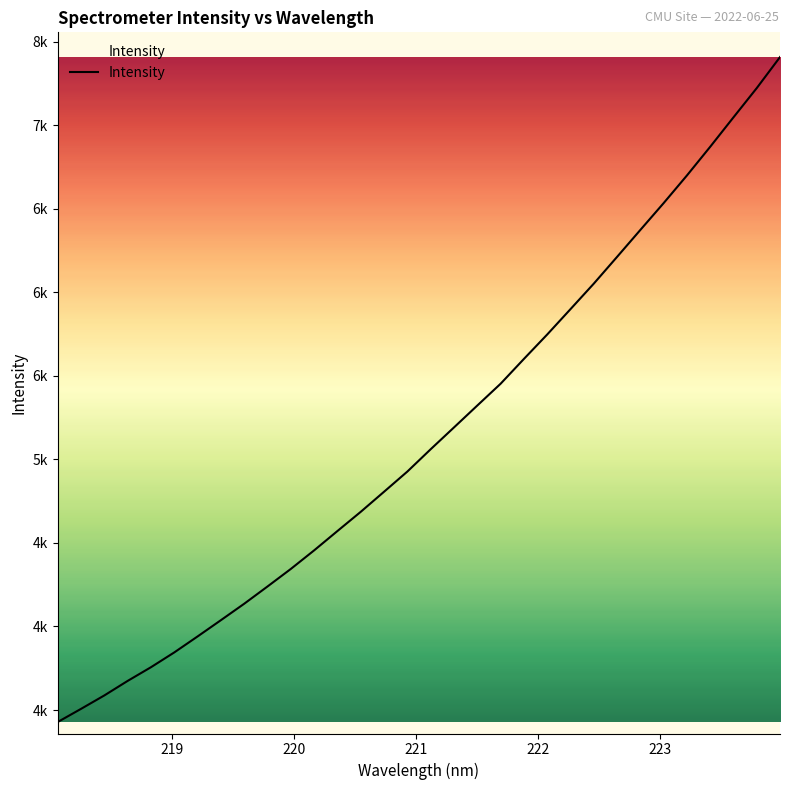

Does the chart have visible grid lines?

No